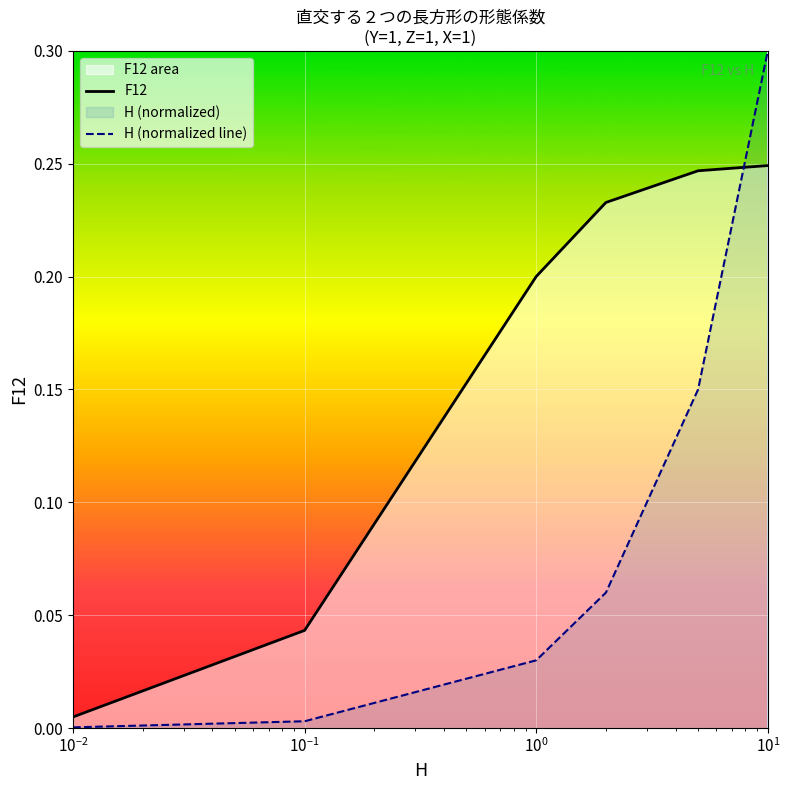

Rank the series by their maximum value, from highest to lowest.

H (normalized line), F12